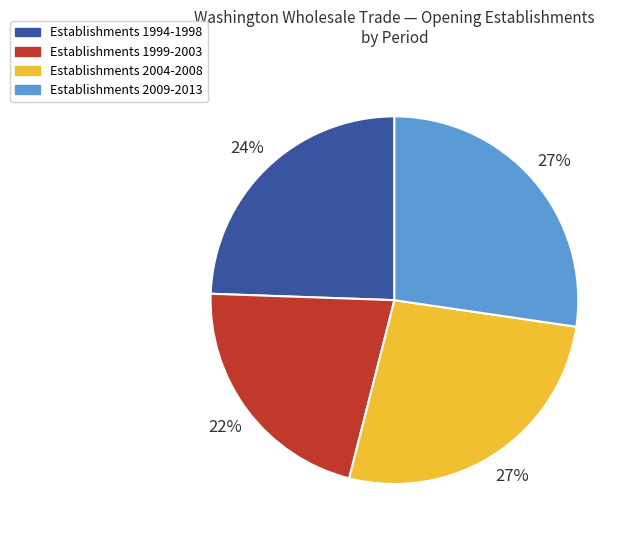

To the nearest percent, what is the average slice percentage?

25%